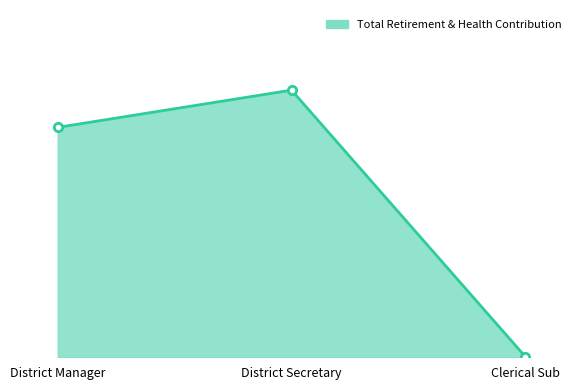

Where is the data nearest to the value 7396?

District Manager